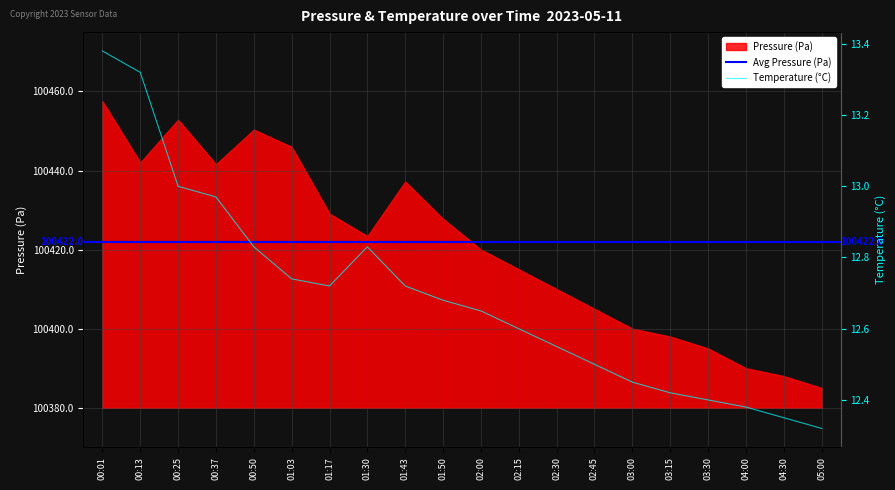

What position from the left is 01:03?

6